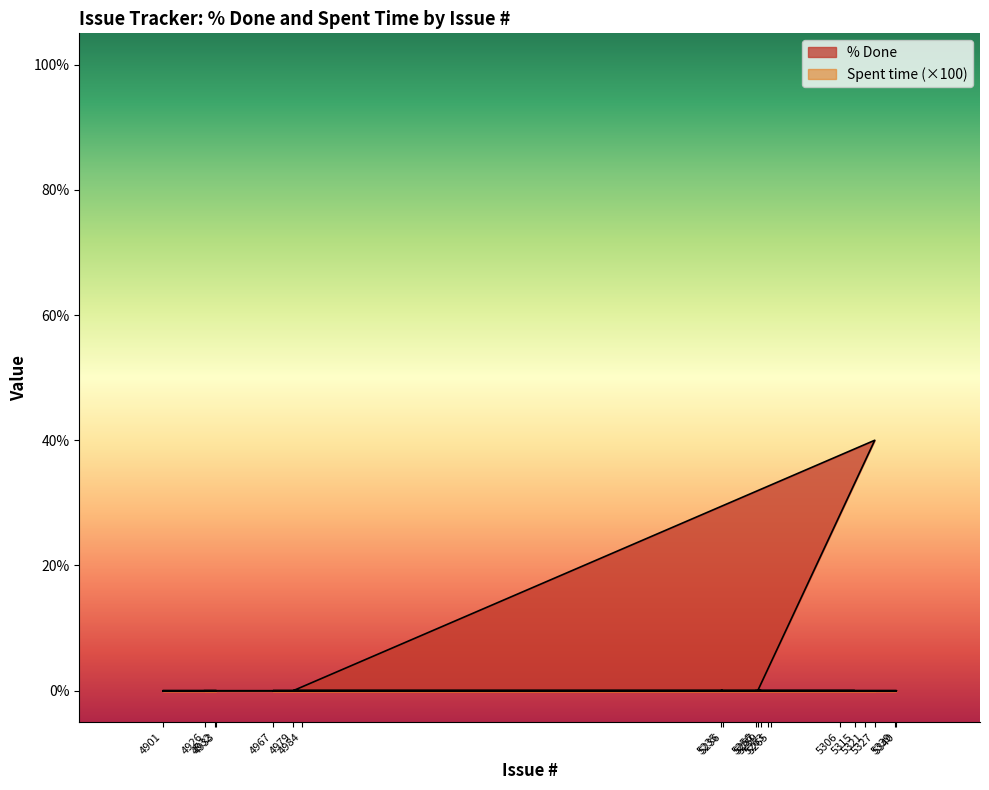

Reading right to left, list all the values displayed in this chart.

0	0	0	0	0	0	0	0	0	0	0	0	0	40	0	0	0	0	0	0